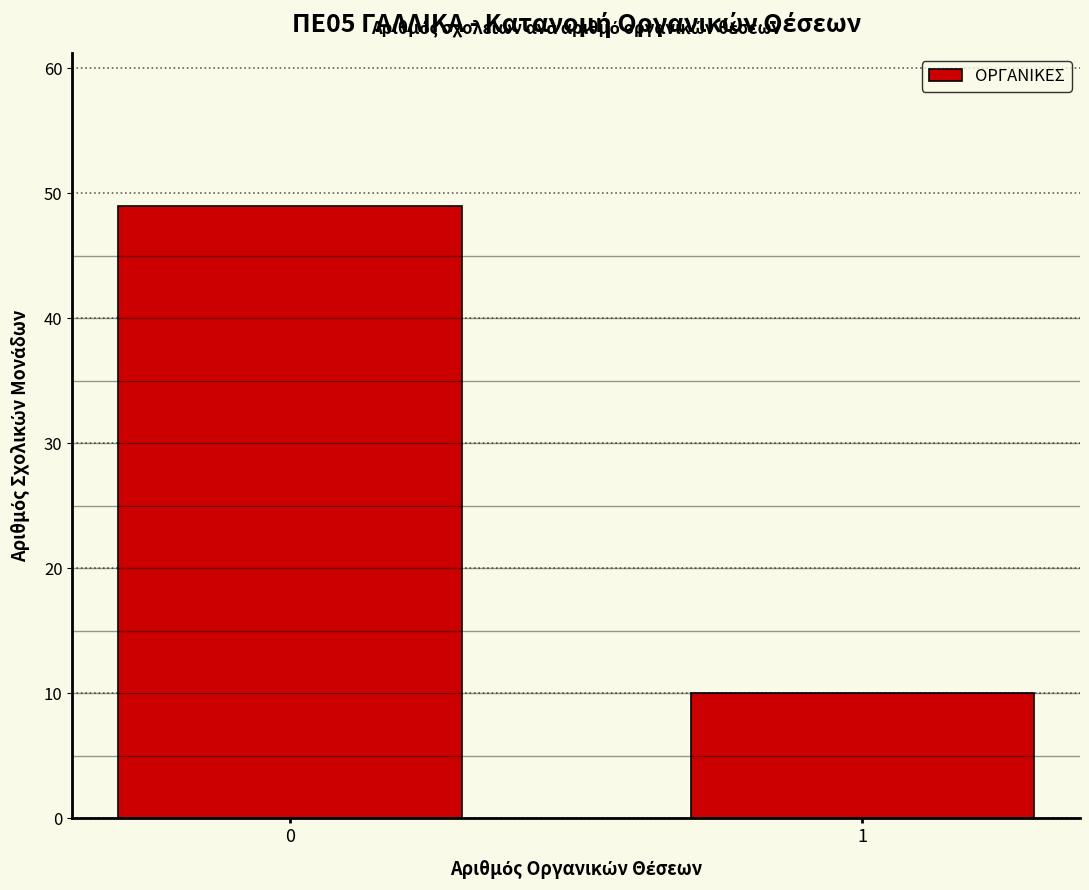

Reading right to left, transcribe all the data shown in this chart.

10	49